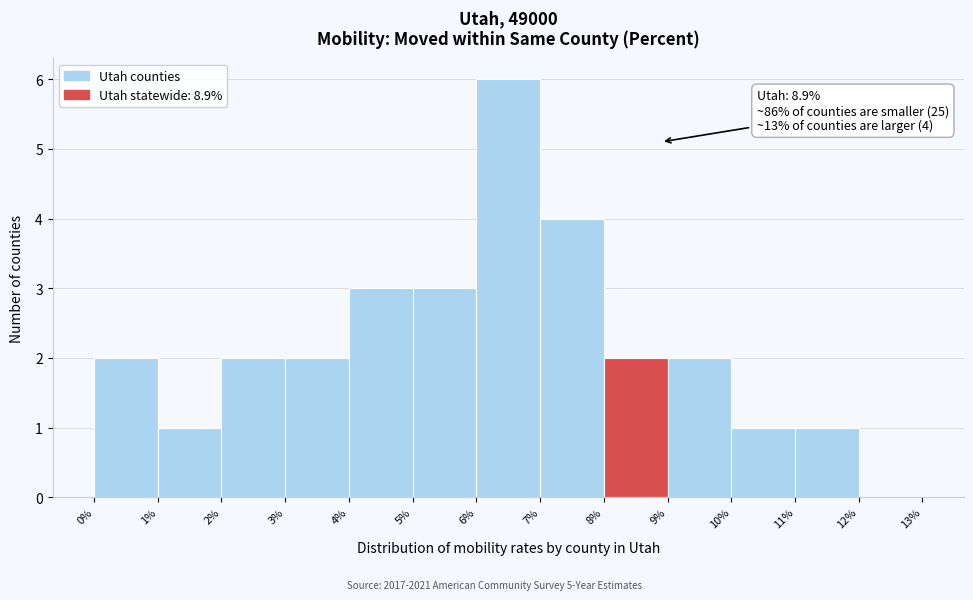

Over which range of the x-axis is the bar tallest?

6% to 7%